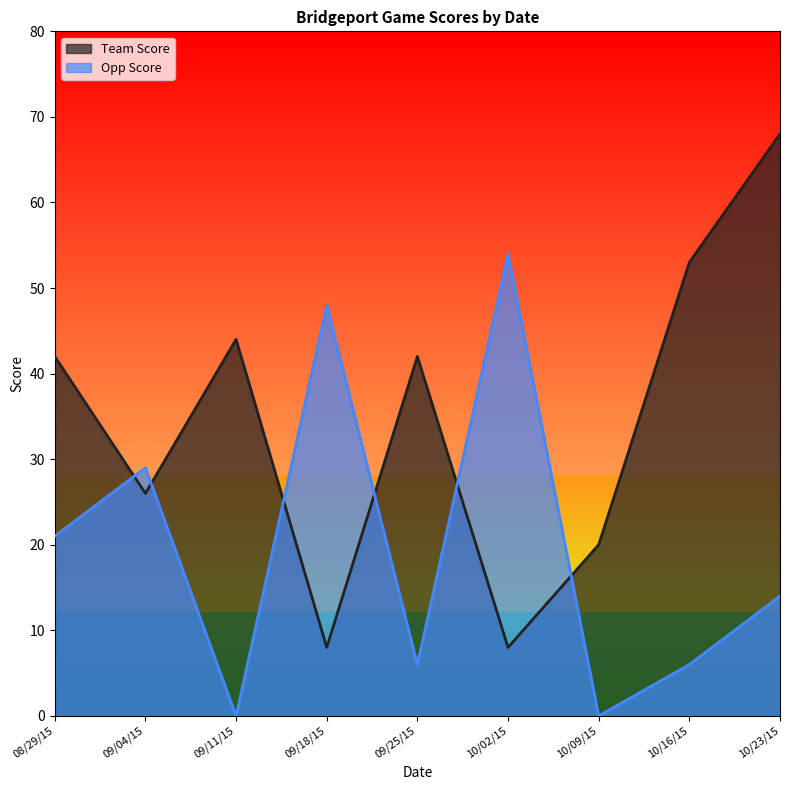

What is the sum of all Team Score values?

311